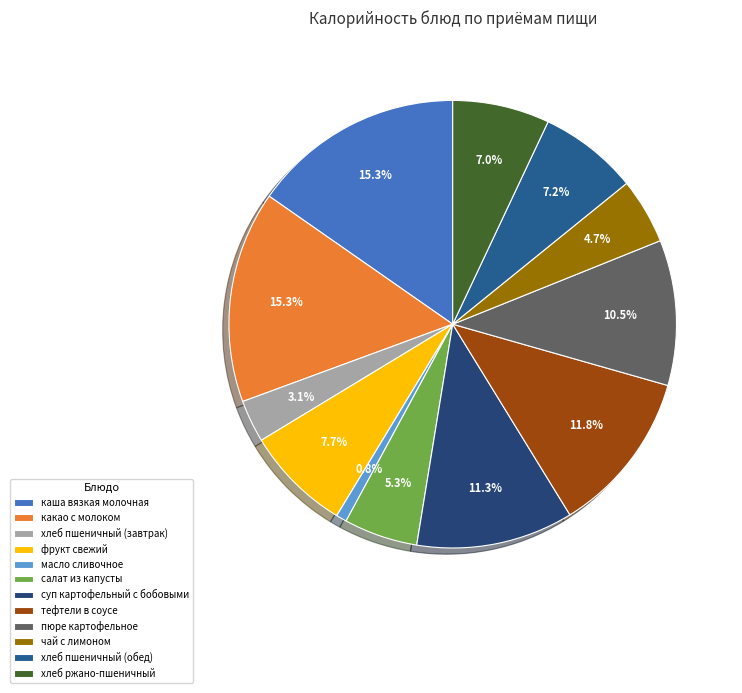

Is the sum of суп картофельный с бобовыми and пюре картофельное greater than half?

No